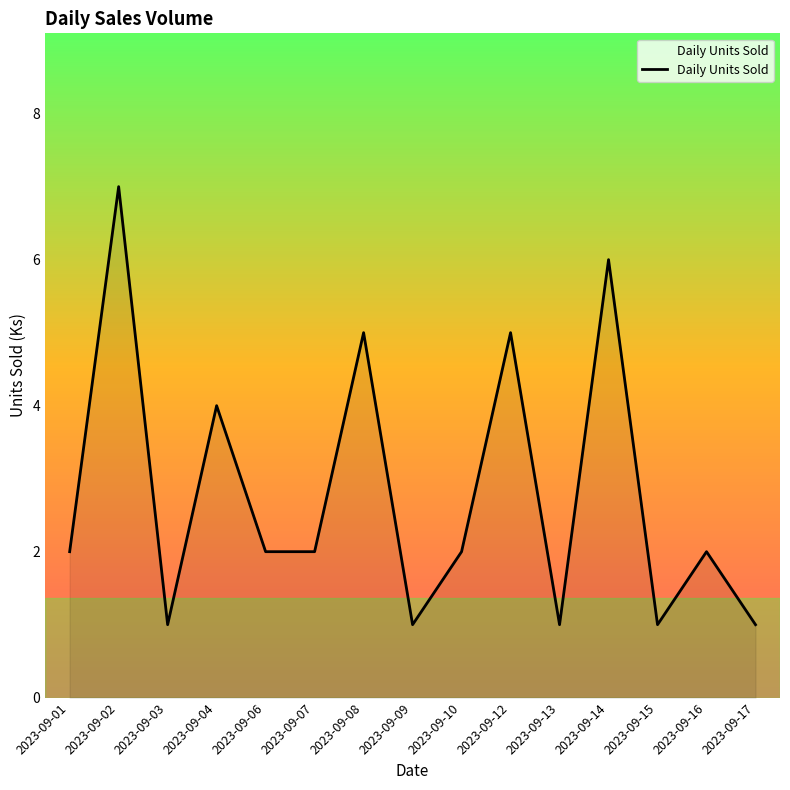

Where is the first local minimum?

2023-09-03